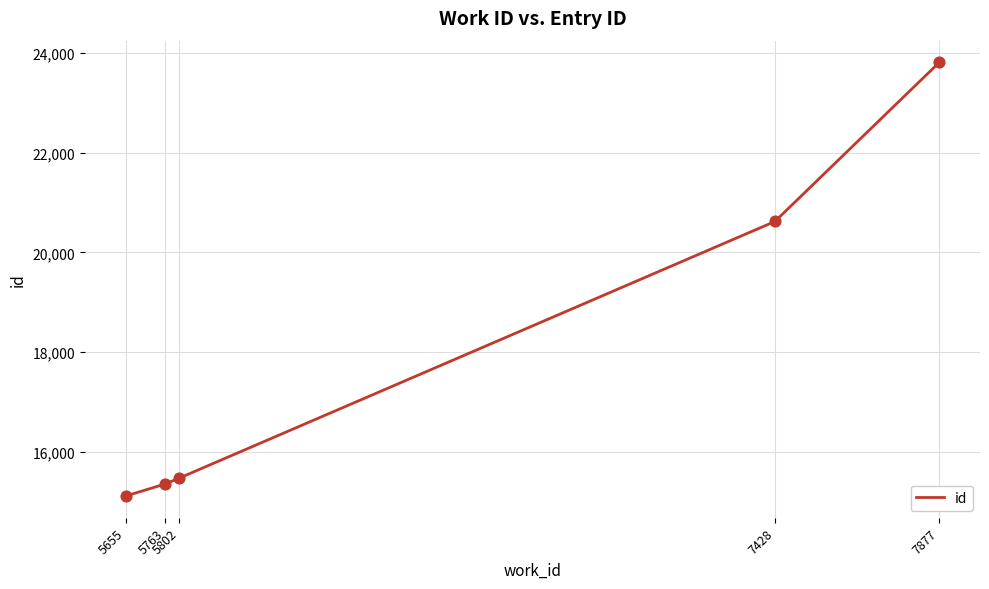

Approximately how many times larger is the value at 5655 compared to 7877?

0.6